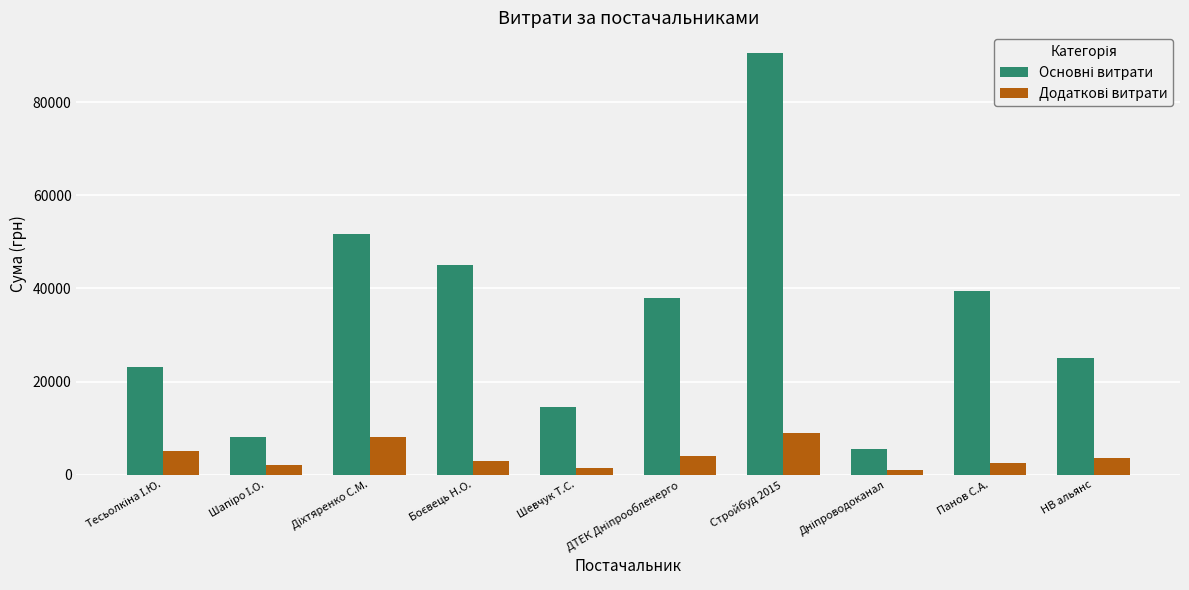

What is the total value across all series at НВ альянс?

28571.0